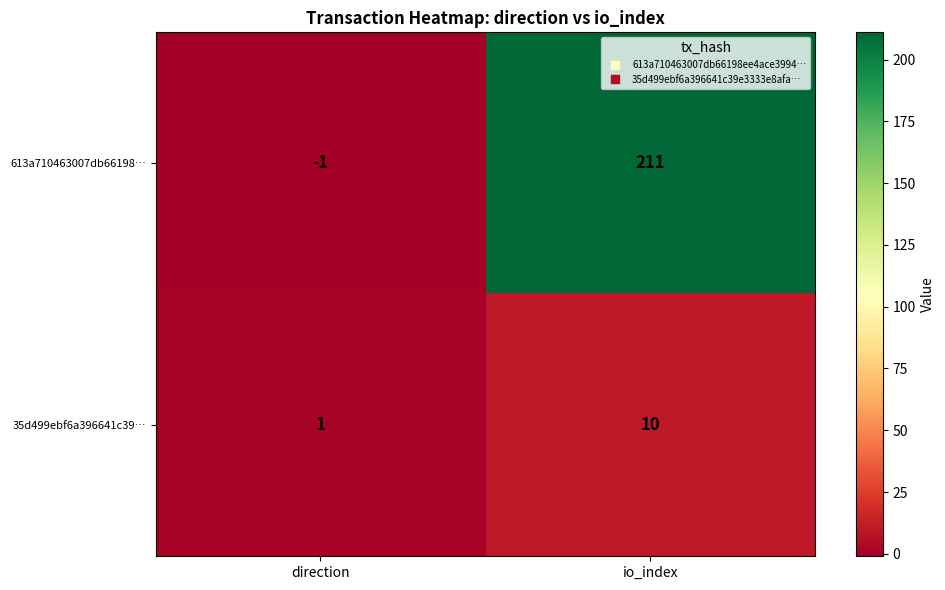

At which category is the sum across all series the highest?

io_index